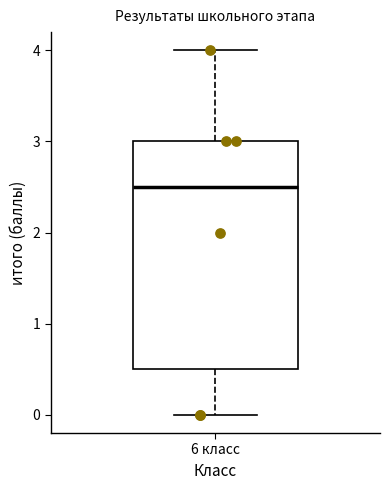

Transcribe this box plot: give where the median line is, the range the box spans, and where the two whiskers end, as read against the y-axis. The values are not printed on the chart, so give them approximately, as read against the axis.

median 2.5, box 0.5 to 3.0, whiskers 0.0 to 4.0